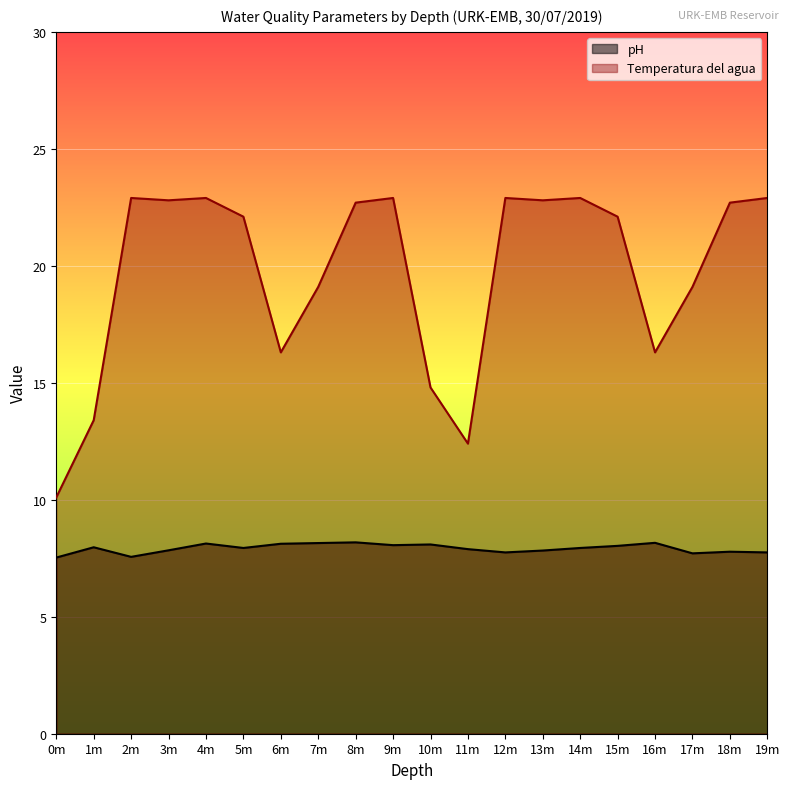

What is the label of the 19th point from the right?

1m